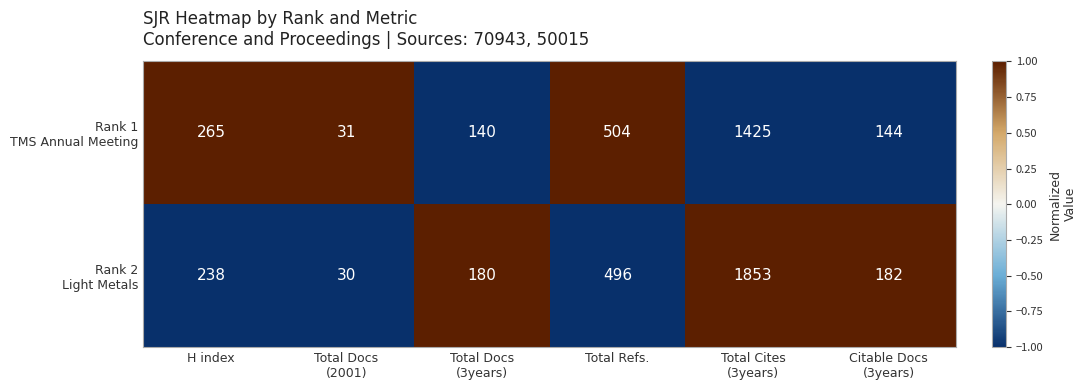

What is the smallest value displayed?

30